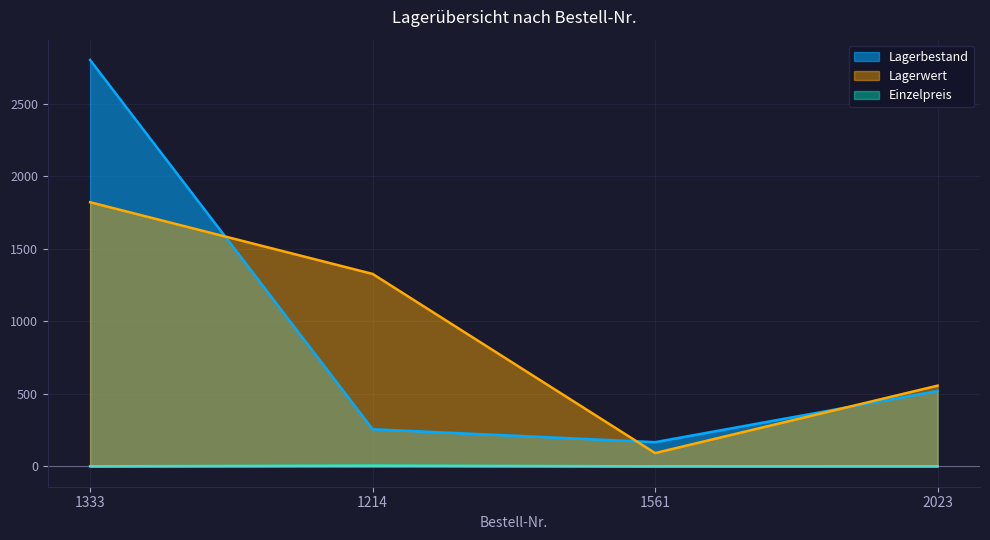

Reading left to right, what are all the values shown in this chart?

Einzelpreis: 1333=0.7	1214=5.2	1561=0.6	2023=1.1
Lagerbestand: 1333=2800.0	1214=256.0	1561=167.0	2023=520.0
Lagerwert: 1333=1820.0	1214=1326.1	1561=91.8	2023=556.4